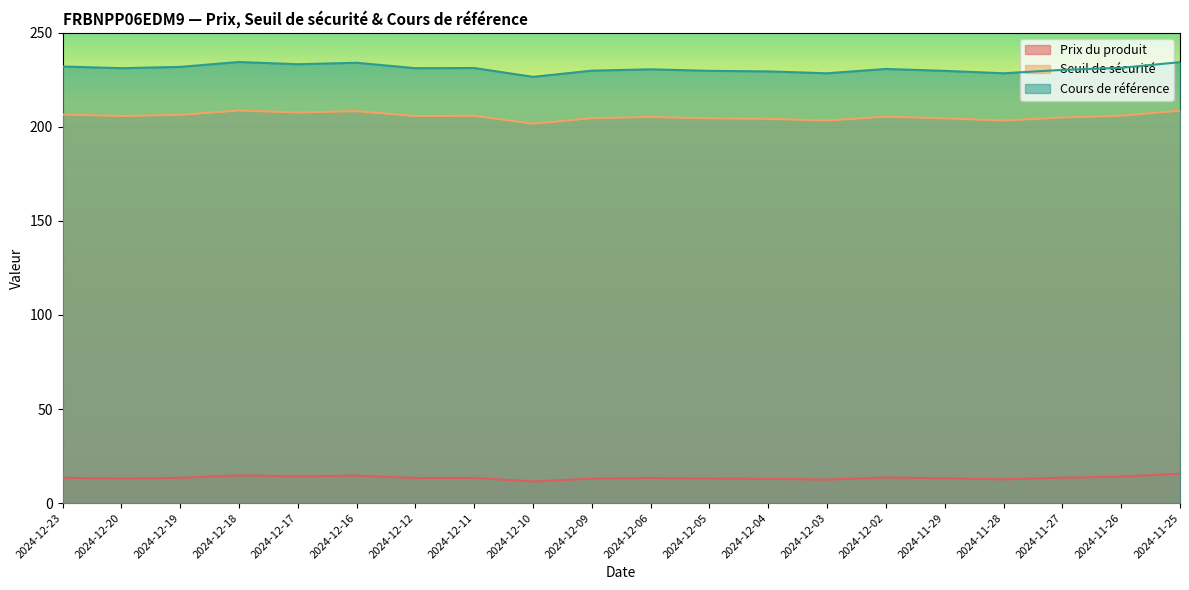

Reading left to right, what are all the values shown in this chart?

Prix du produit: 13.4	13.1	13.4	14.7	14.2	14.6	13.3	13.4	11.5	13.0	13.4	13.0	12.9	12.5	13.6	13.2	12.6	13.5	14.0	15.7
Seuil de sécurité: 206.6	205.8	206.4	208.7	207.6	208.3	205.8	205.9	201.7	204.6	205.2	204.5	204.3	203.4	205.4	204.5	203.4	205.0	205.9	208.6
Cours de référence: 232.1	231.2	231.9	234.5	233.3	234.1	231.2	231.3	226.6	229.9	230.6	229.8	229.5	228.5	230.8	229.8	228.5	230.3	231.4	234.4